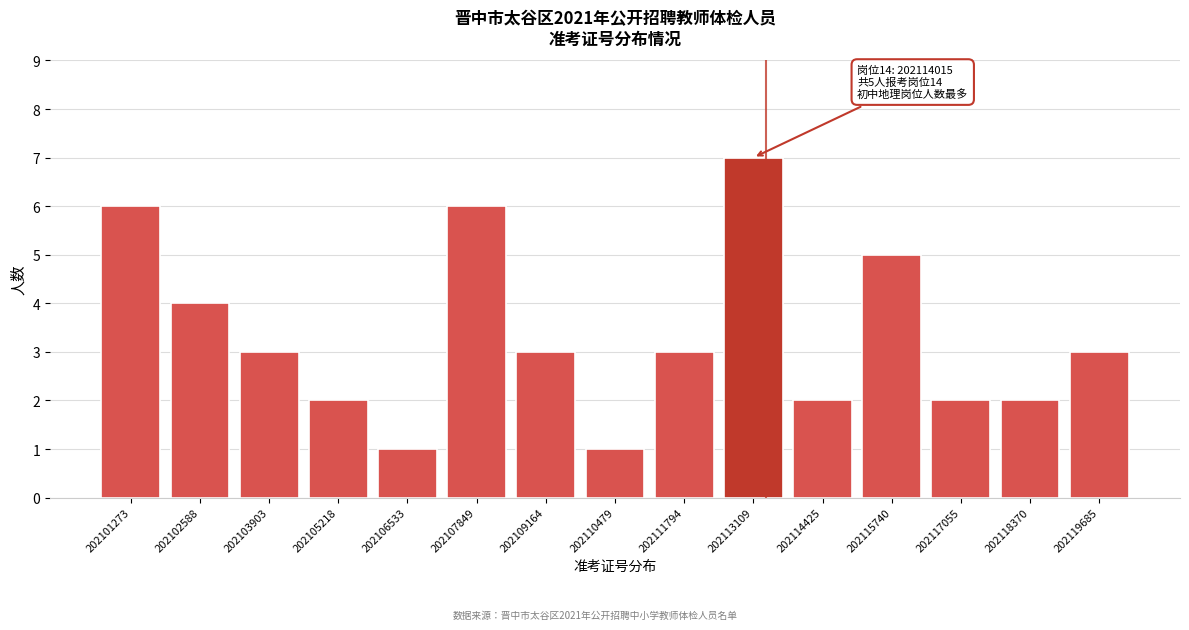

Reading right to left, extract all data points from this chart.

3	2	2	5	2	7	3	1	3	6	1	2	3	4	6